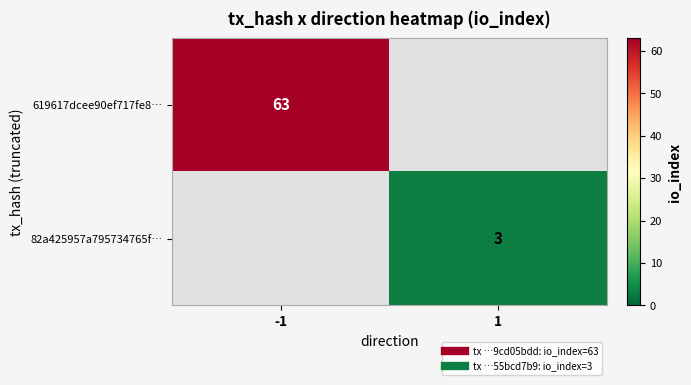

What is the difference between the highest and lowest values at 1?

3